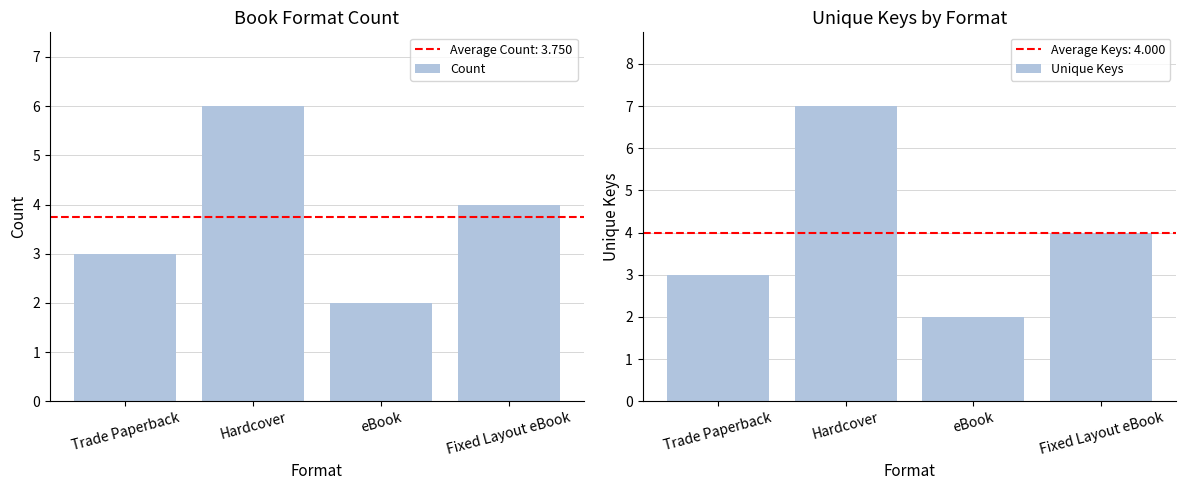

List the labels in order of Unique Keys value, largest first.

Hardcover, Fixed Layout eBook, Trade Paperback, eBook